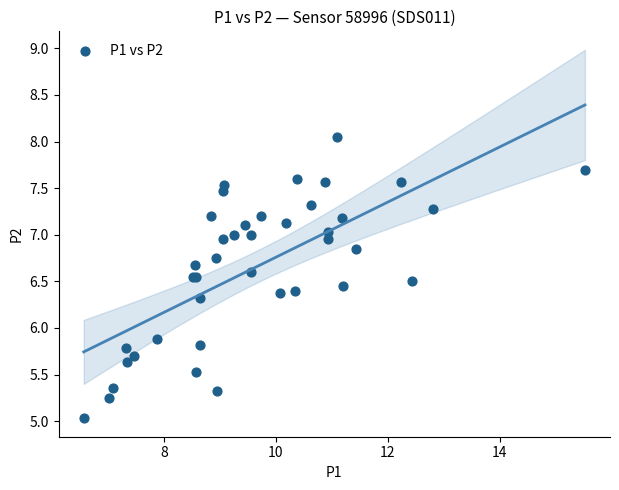

What Y value in the scatter plot is closest to 6?

5.9